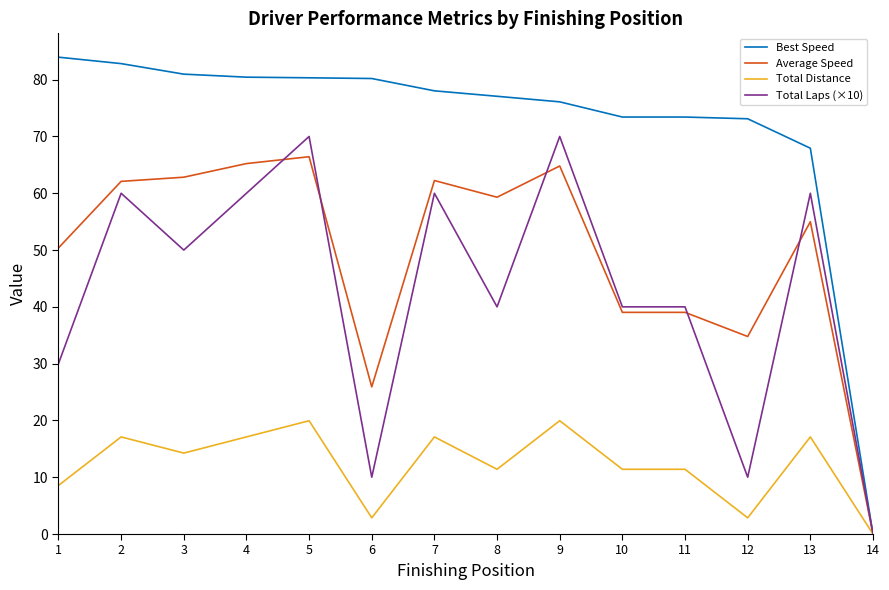

Between 8 and 10, which series saw the biggest shift?

Average Speed